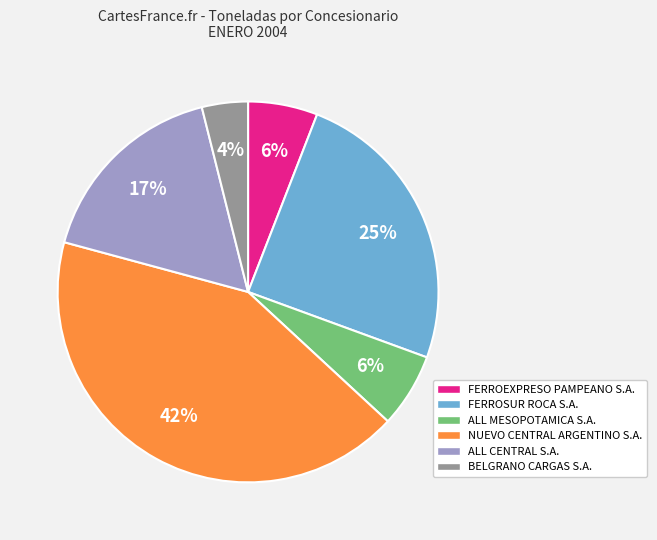

The ALL MESOPOTAMICA S.A. slice represents 18% of the pie. True or false?

False